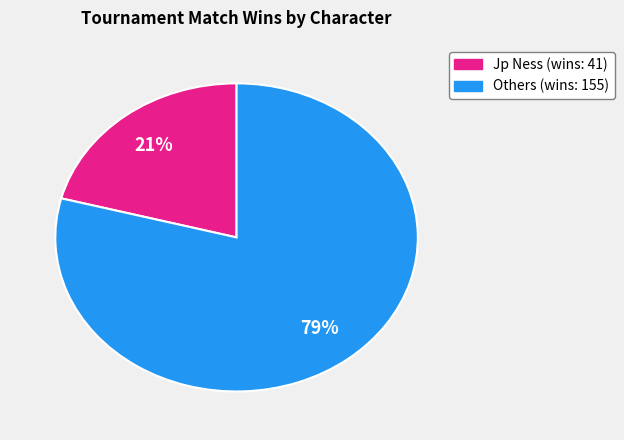

Does any single category account for the majority?

Yes